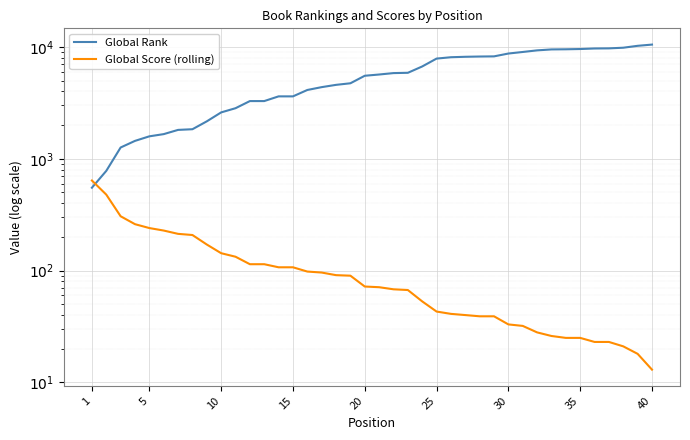

What is the minimum value shown in the chart?

13